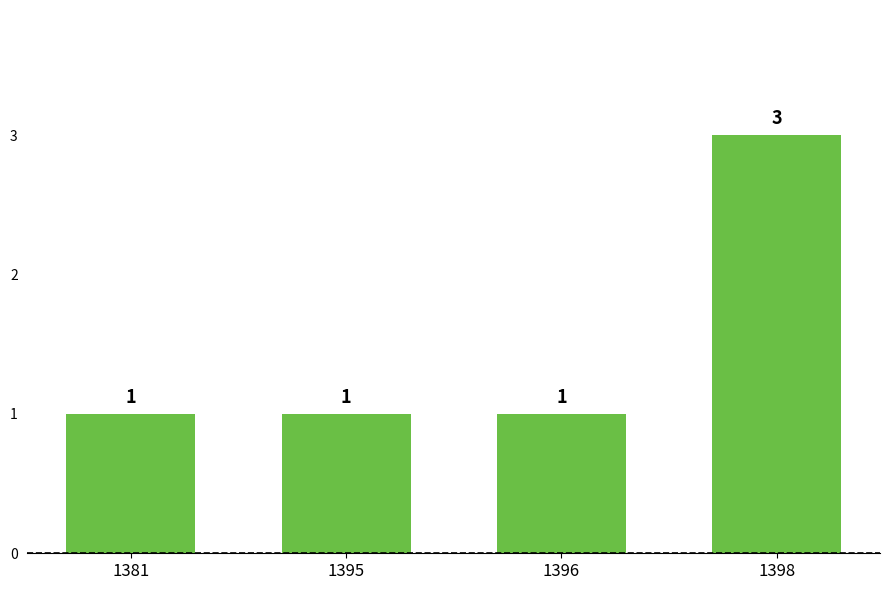

The value at 1398 is 4. True or false?

False